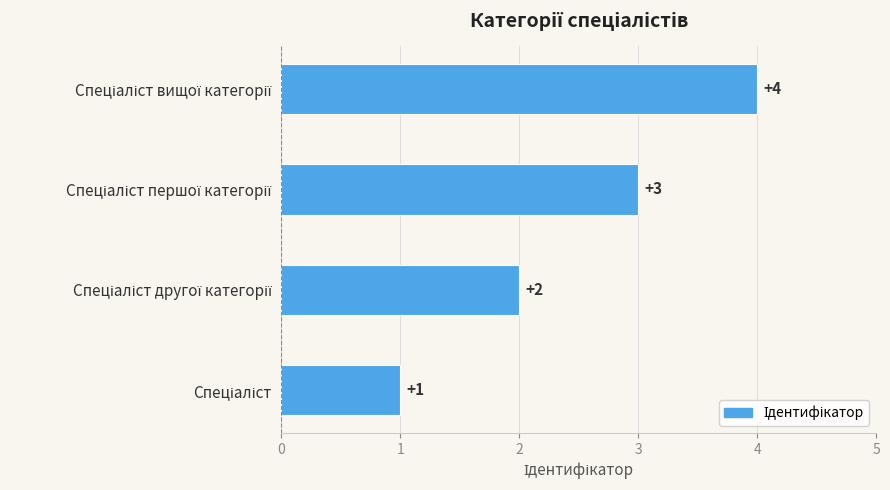

What is the difference between the maximum and second lowest values?

2